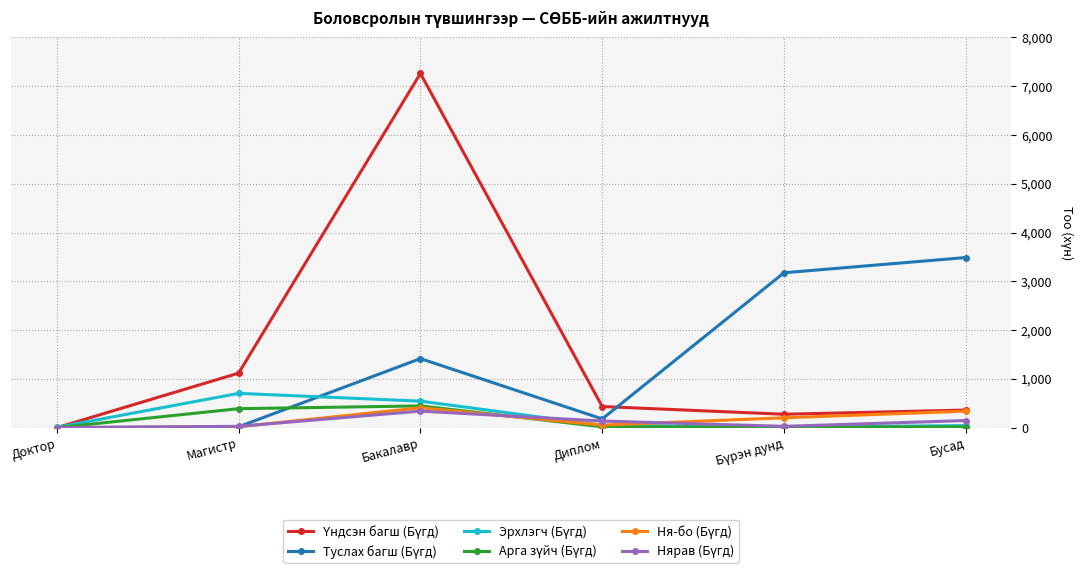

What is the label of the 6th point from the right?

Доктор